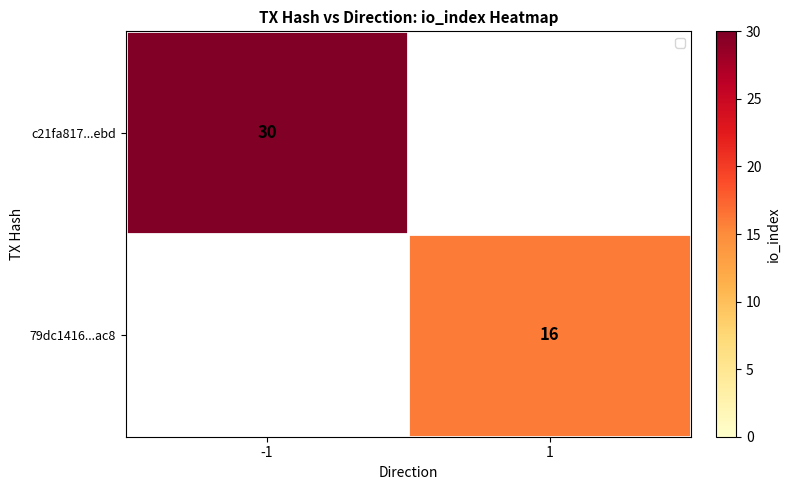

Read the 79dc1416...ac8 value at 1.

16.0